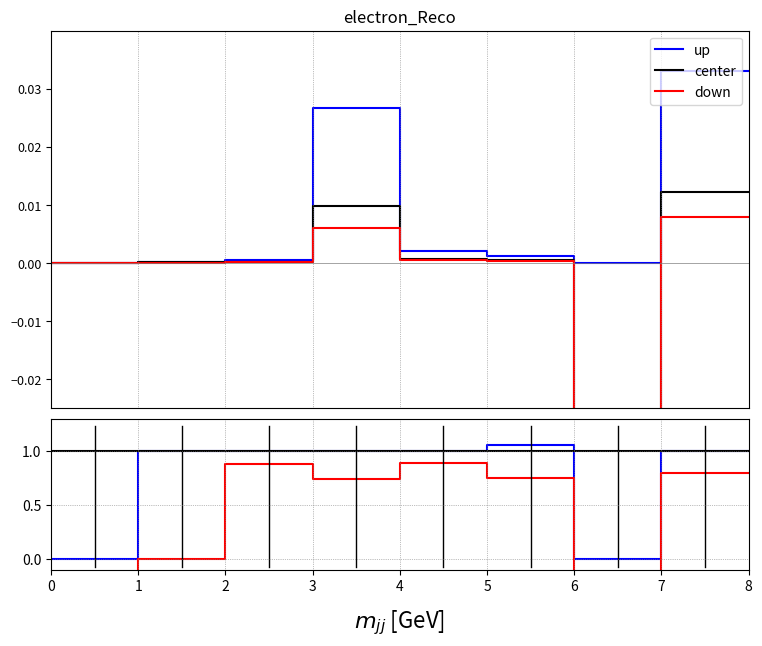

The center series shows 1.0 at 1. True or false?

True